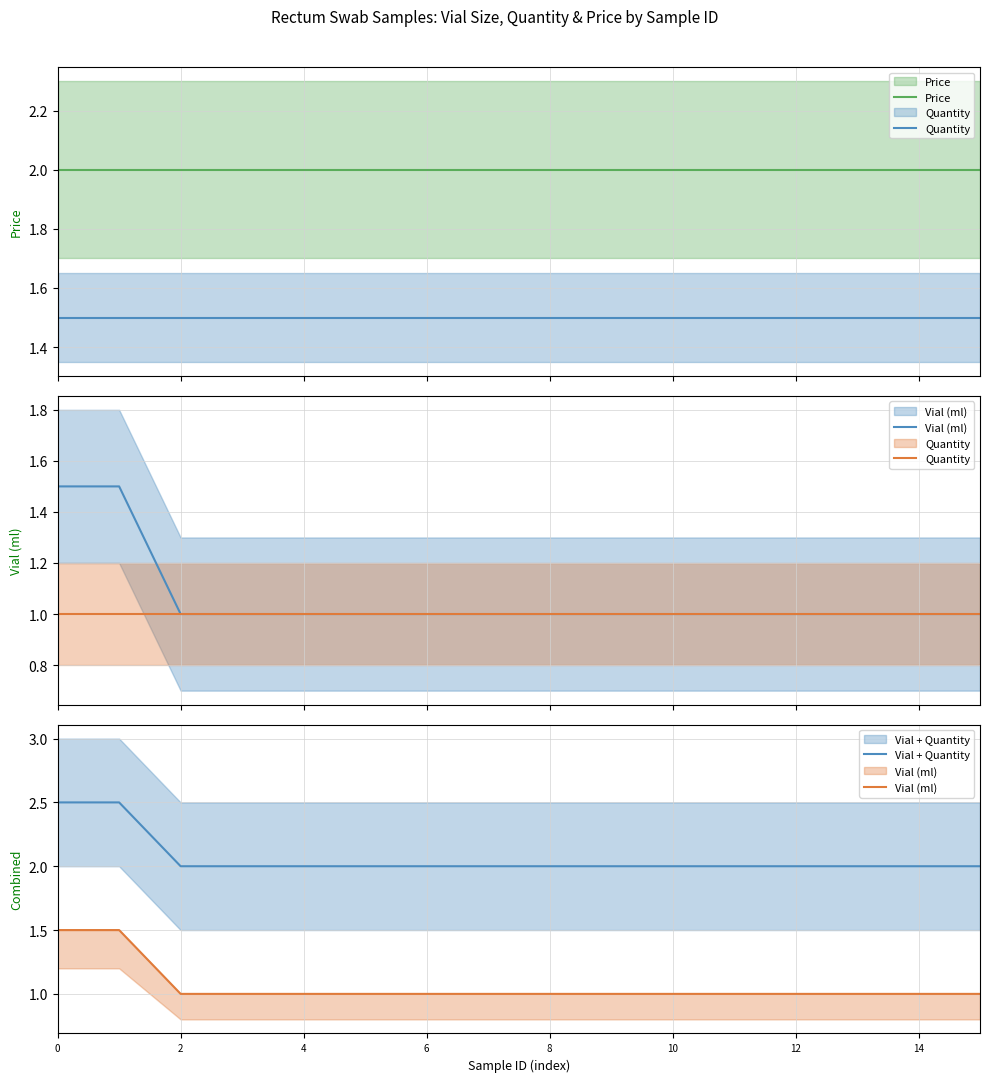

True or false: Quantity and Vial (ml) intersect in this chart.

False